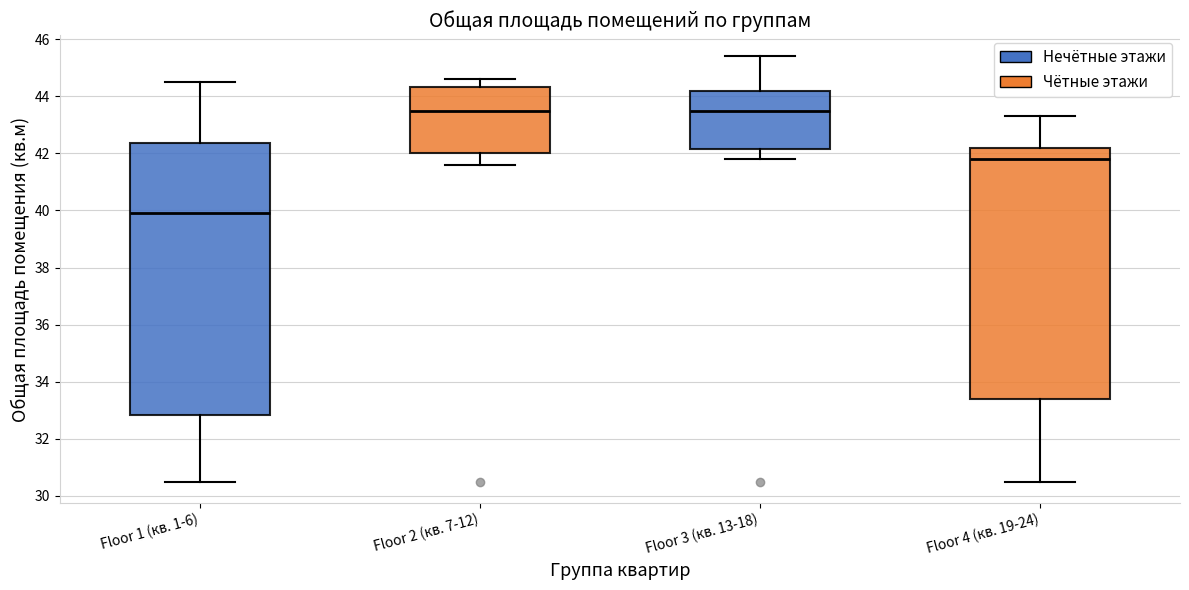

Reading left to right, read every box against the y-axis: the position of its median line, the range the box covers, and the ends of its whiskers. The values are not printed on the chart, so give them approximately, as read against the axis.

Floor 1 (кв. 1-6): median 40.0, box 32.8 to 42.4, whiskers 30.6 to 44.6
Floor 2 (кв. 7-12): median 43.6, box 42.0 to 44.4, whiskers 41.6 to 44.6
Floor 3 (кв. 13-18): median 43.6, box 42.2 to 44.2, whiskers 41.8 to 45.4
Floor 4 (кв. 19-24): median 41.8, box 33.4 to 42.2, whiskers 30.6 to 43.4